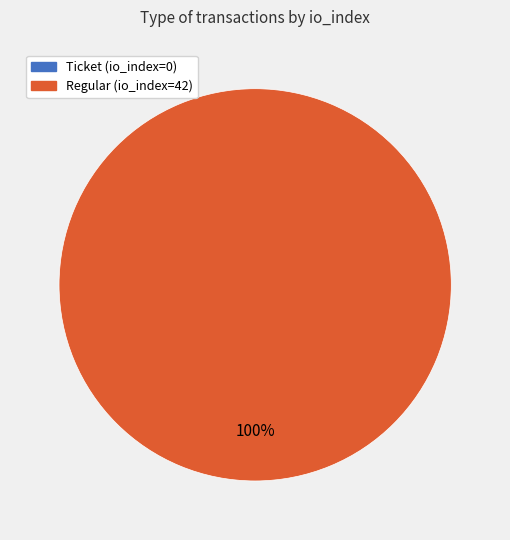

What is the change in value from Ticket (io_index=0) to Regular (io_index=42)?

+42